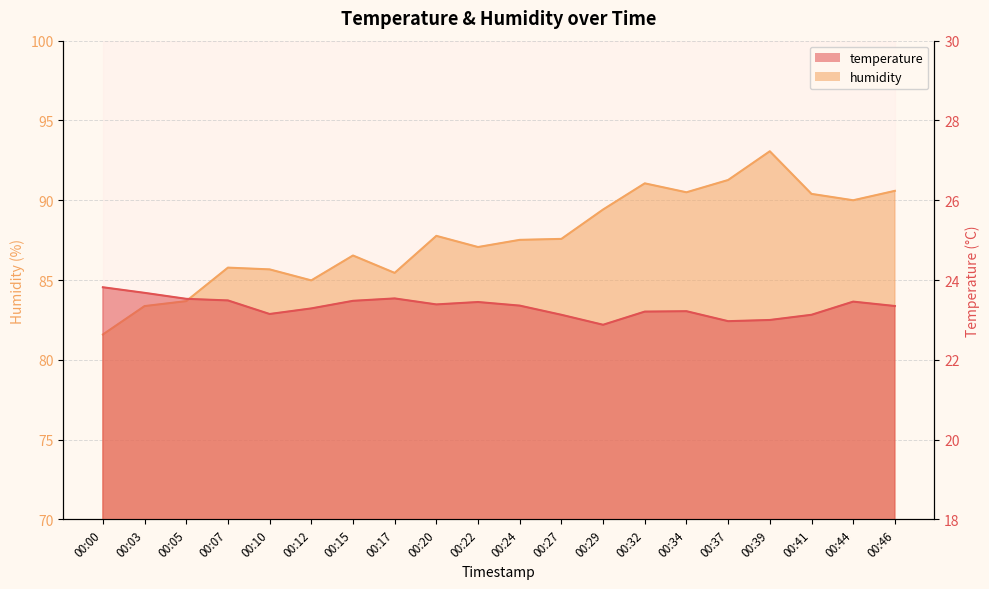

Is it true that humidity equals 155.2 at 00:34?

False